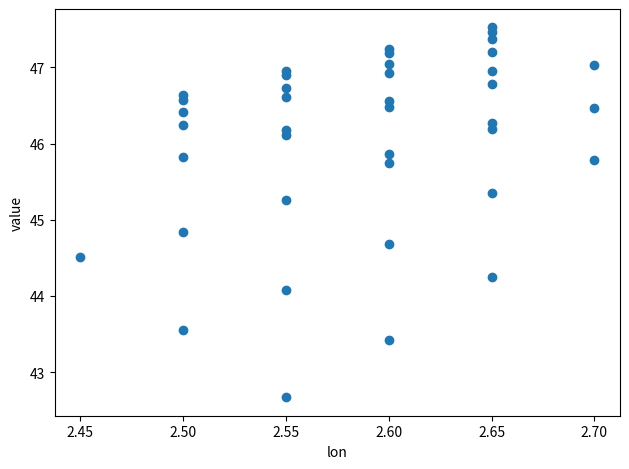

What Y value in the scatter plot is closest to 45?

44.8